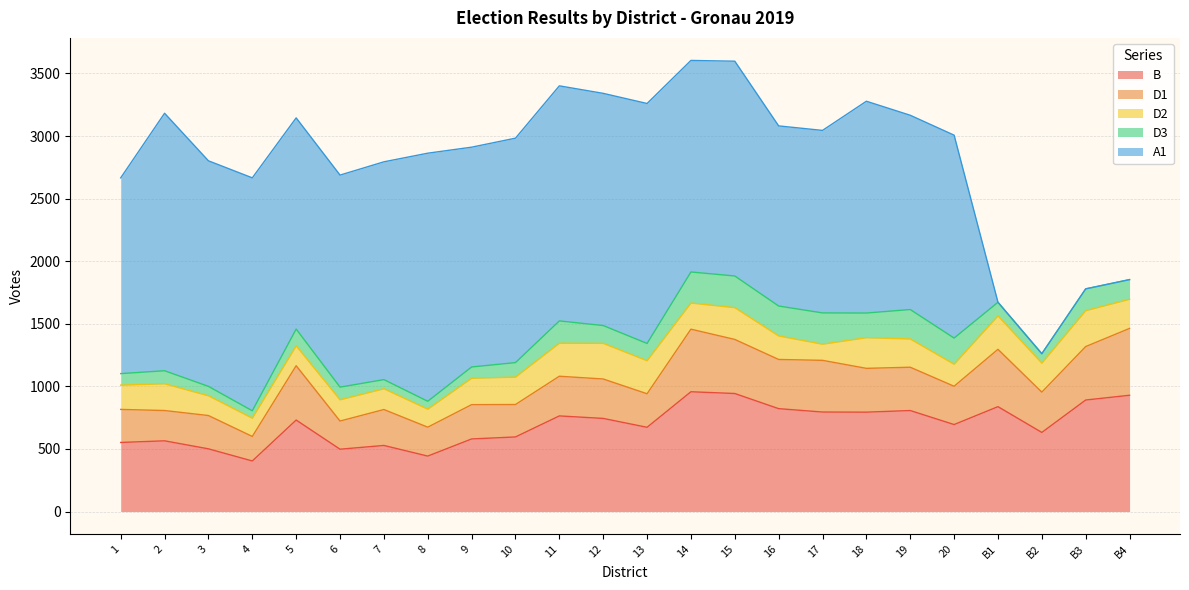

How many lines are shown in the chart?

5